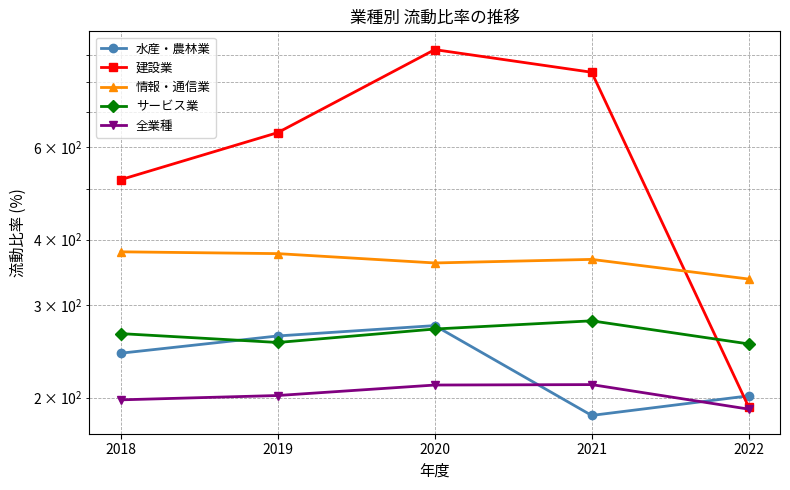

The 全業種 series shows 211.8 at 2021. True or false?

True